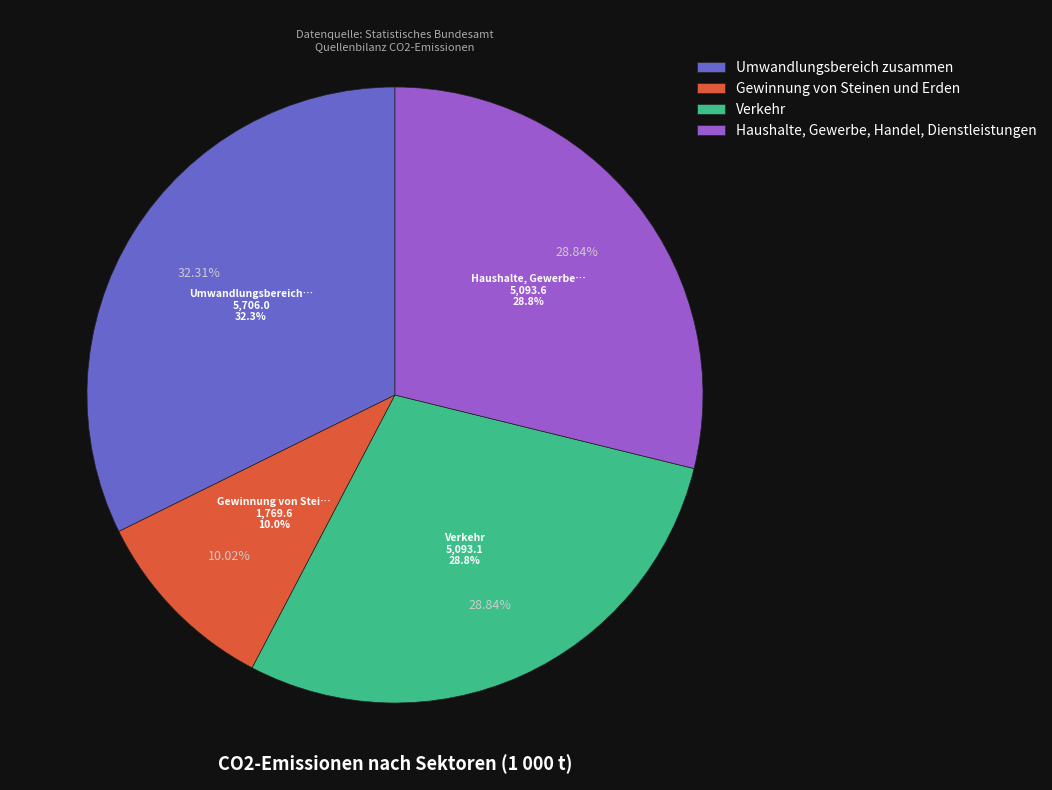

Rank the categories by value from lowest to highest.

Gewinnung von Steinen und Erden, Verkehr, Haushalte, Gewerbe, Handel, Dienstleistungen, Umwandlungsbereich zusammen